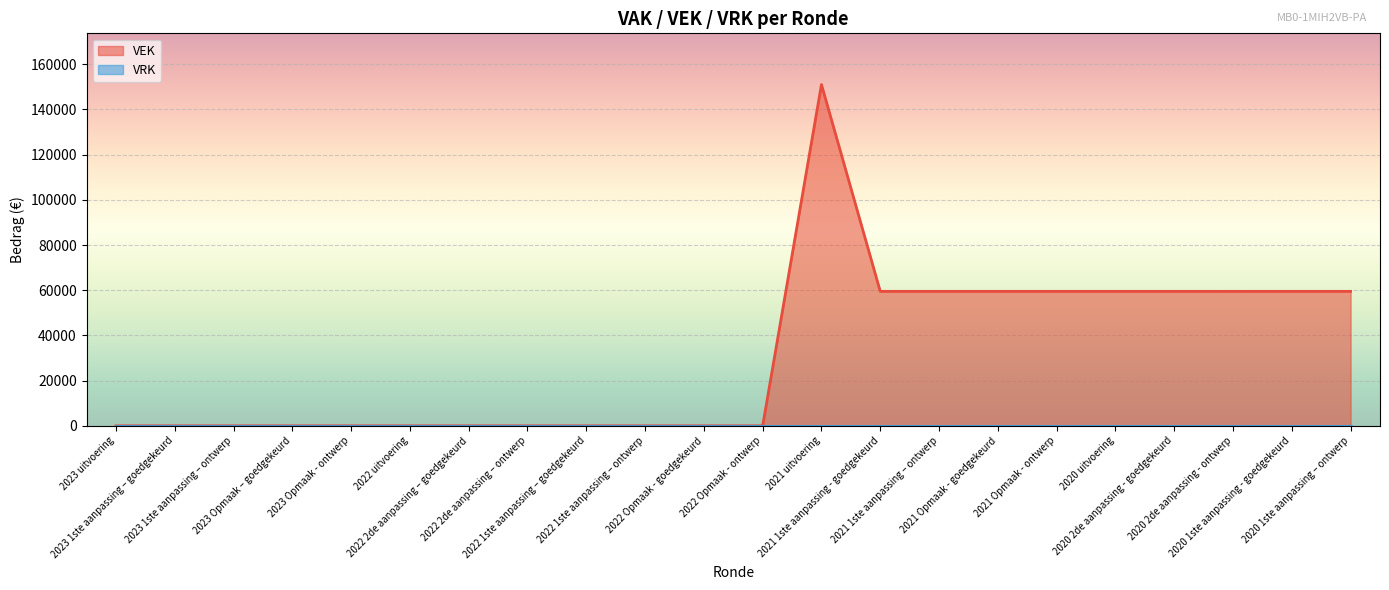

How many series are shown in this chart?

2